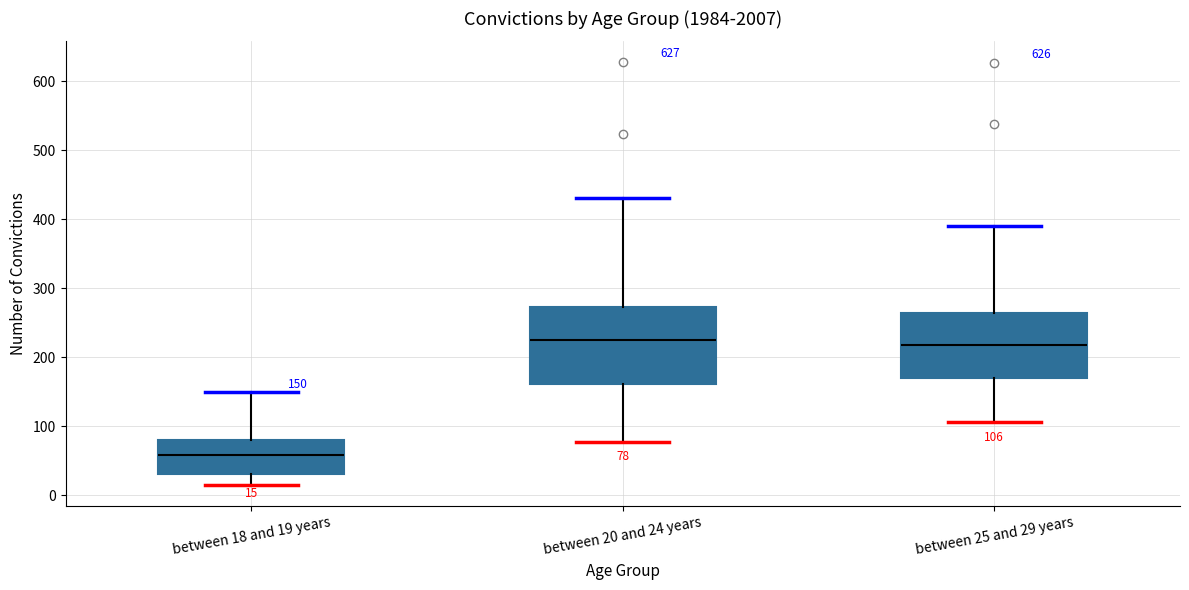

Which box is the tallest, from its lower edge to its upper edge?

between 20 and 24 years